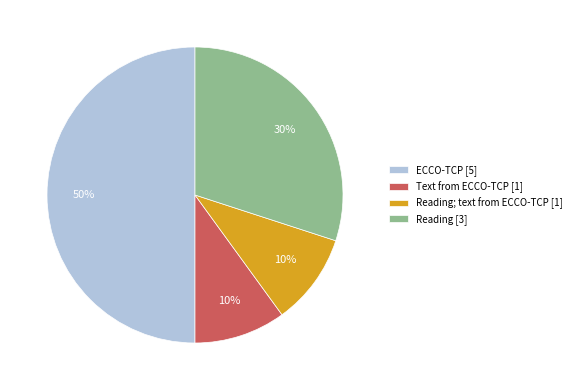

Is the sum of ECCO-TCP [5] and Reading; text from ECCO-TCP [1] greater than half?

Yes